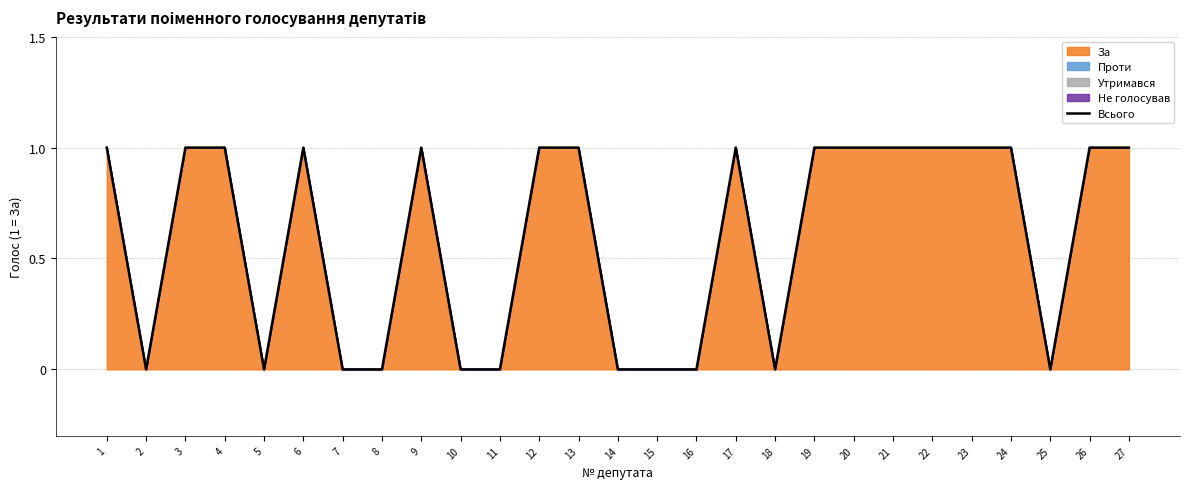

List the labels in order of value, smallest first.

2, 5, 7, 8, 10, 11, 14, 15, 16, 18, 25, 1, 3, 4, 6, 9, 12, 13, 17, 19, 20, 21, 22, 23, 24, 26, 27